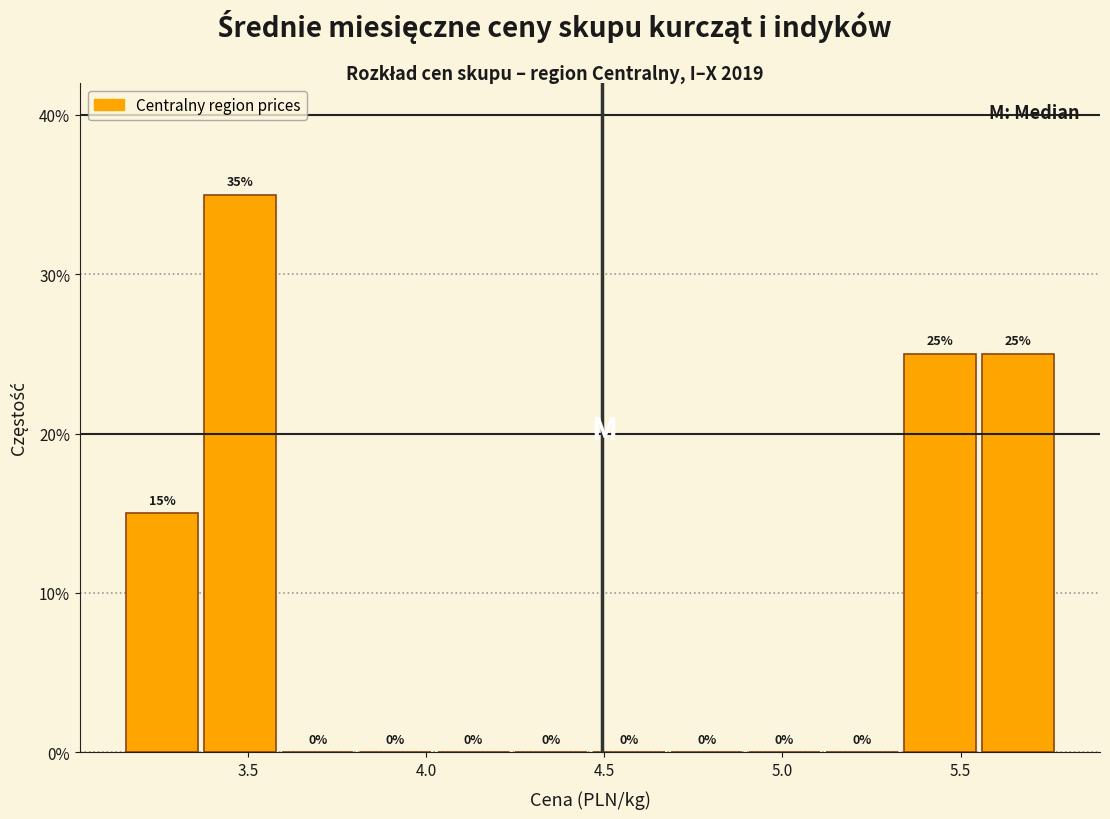

Reading left to right, transcribe this chart: for each bar, give the range it covers on the x-axis and its height. The bar edges are not printed on the chart, so give them approximately, as read against the axis.

3.15 to 3.35: 15
3.35 to 3.60: 35
3.60 to 3.80: 0
3.80 to 4.00: 0
4.00 to 4.25: 0
4.25 to 4.45: 0
4.45 to 4.70: 0
4.70 to 4.90: 0
4.90 to 5.10: 0
5.10 to 5.35: 0
5.35 to 5.55: 25
5.55 to 5.75: 25